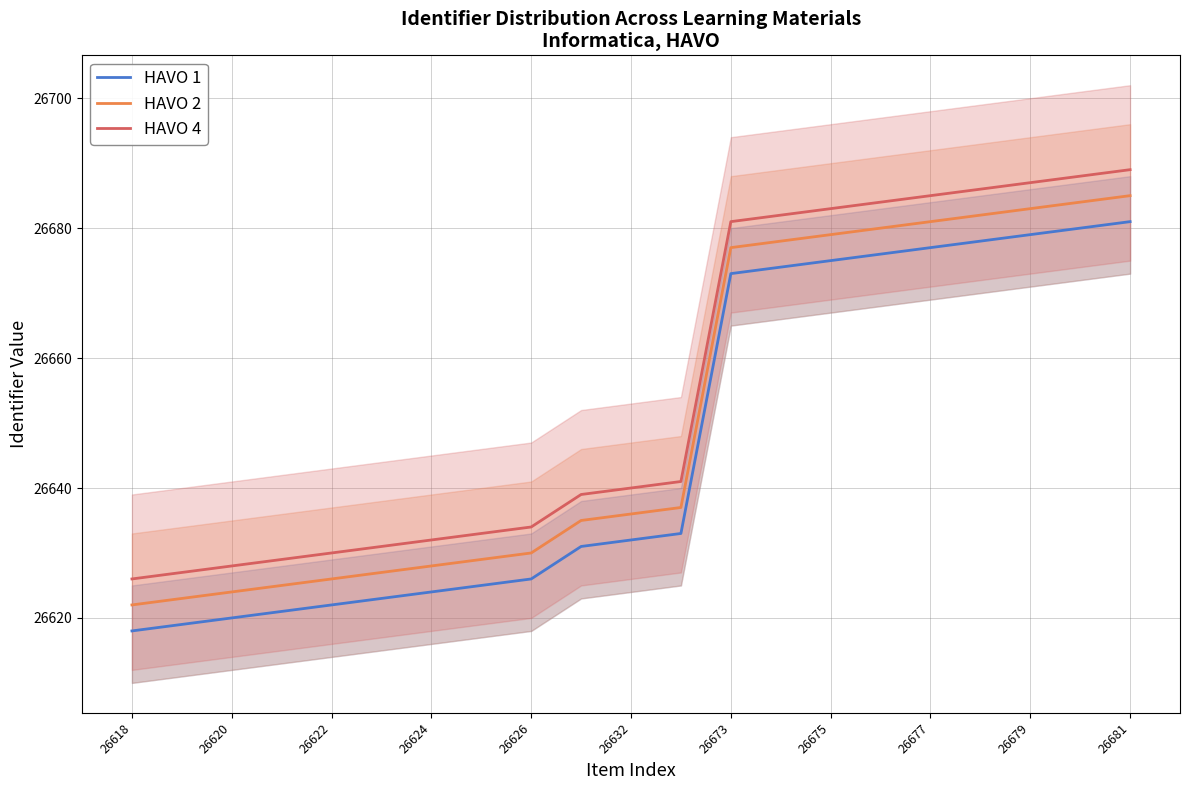

What is the maximum value for HAVO 2?

26685